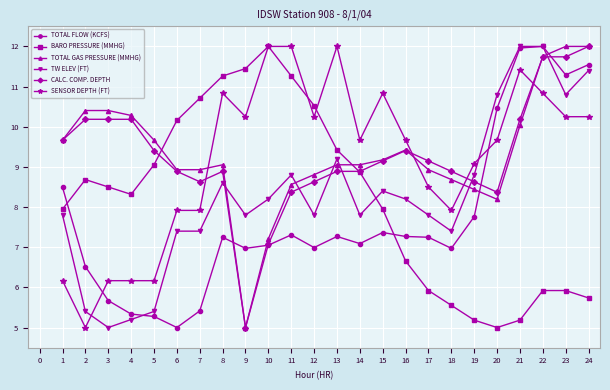

What is the value of the CALC. COMP. DEPTH point at the 17th from the left?

9.1